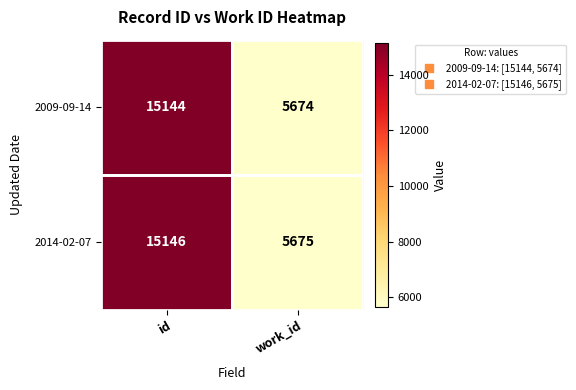

Which series has the largest total across all categories?

2014-02-07